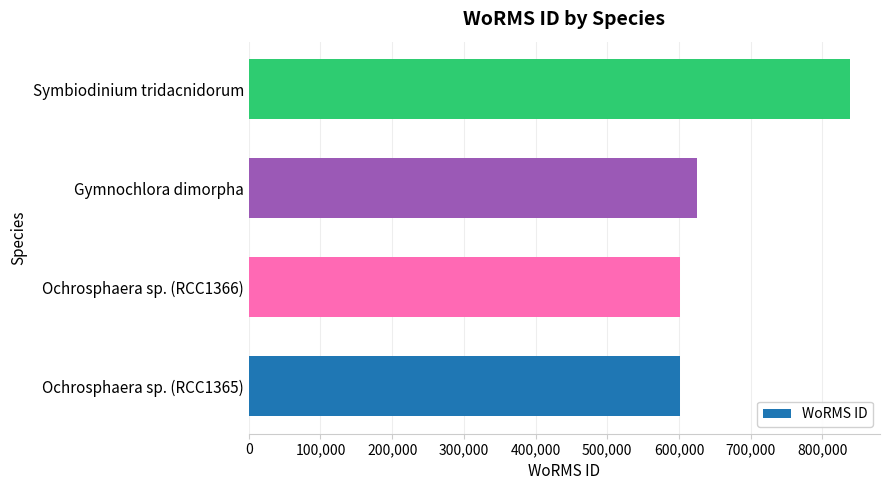

What is the change in value from Ochrosphaera sp. (RCC1365) to Gymnochlora dimorpha?

+23359